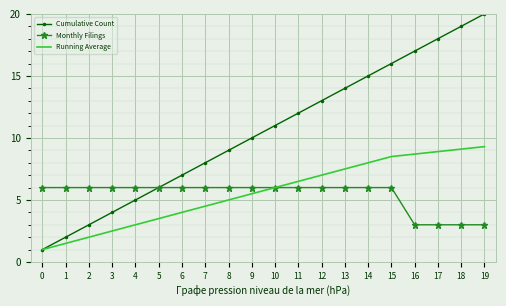

At which category does the chart reach its peak across all series?

19